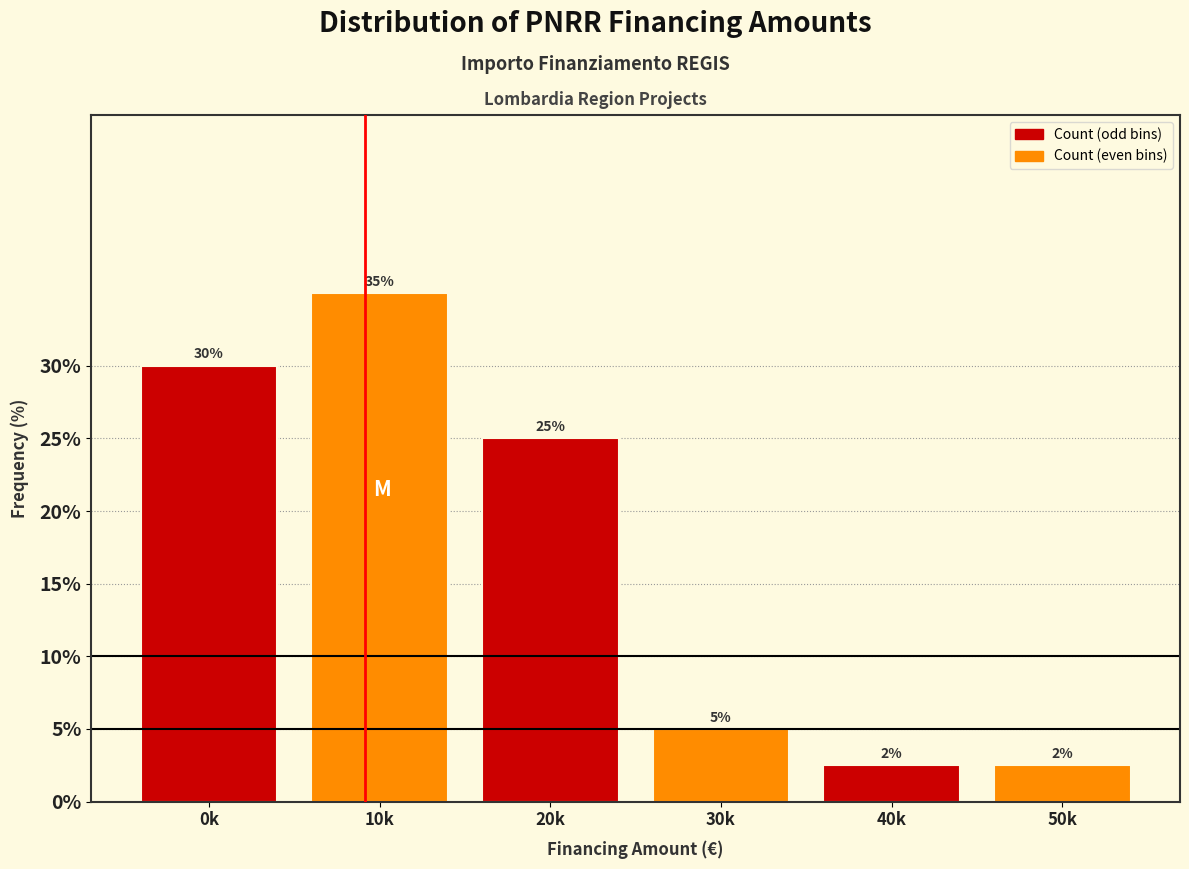

The value at 10k is 35.0. True or false?

True